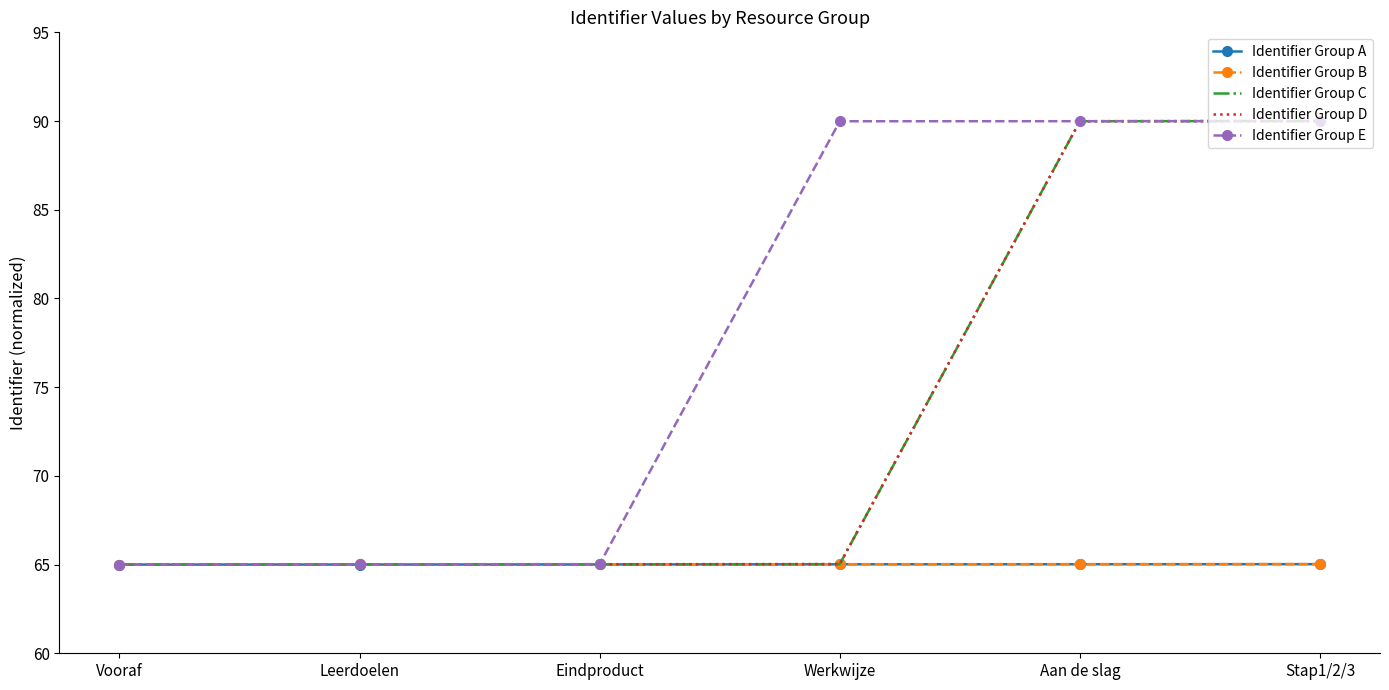

What is the spread (max minus min) of values at Stap1/2/3?

25.0